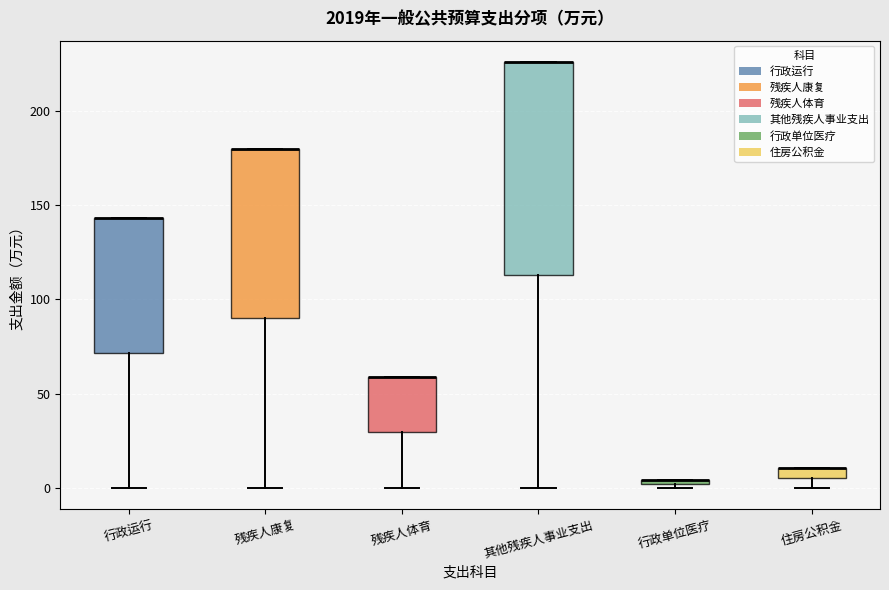

Comparing the boxes themselves (not the whiskers), which one is the tallest?

其他残疾人事业支出